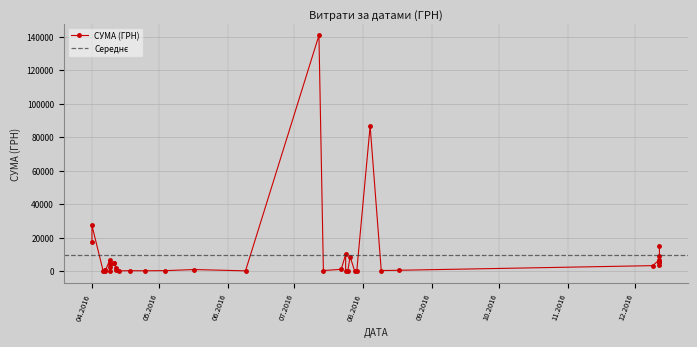

Which category has the highest value across all series?

12.07.2016